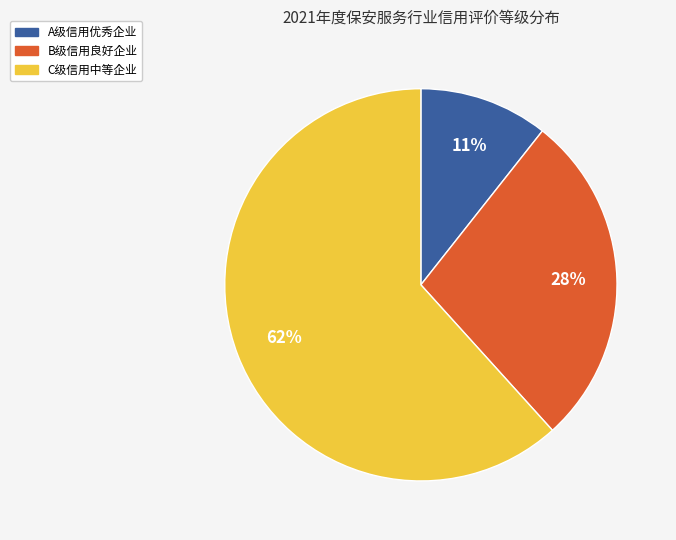

What percentage is the A级信用优秀企业 slice, to the nearest percent?

11%